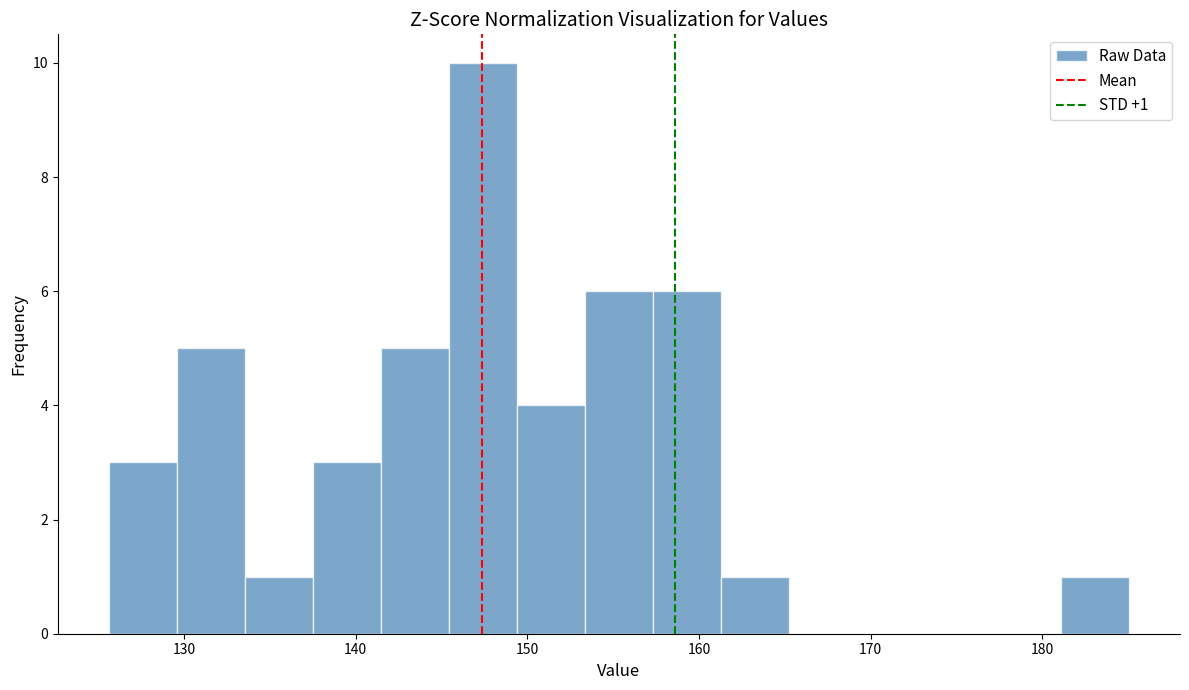

Around what value on the x-axis is the tallest bar? Give the approximate position of its centre, as read against the axis.

147